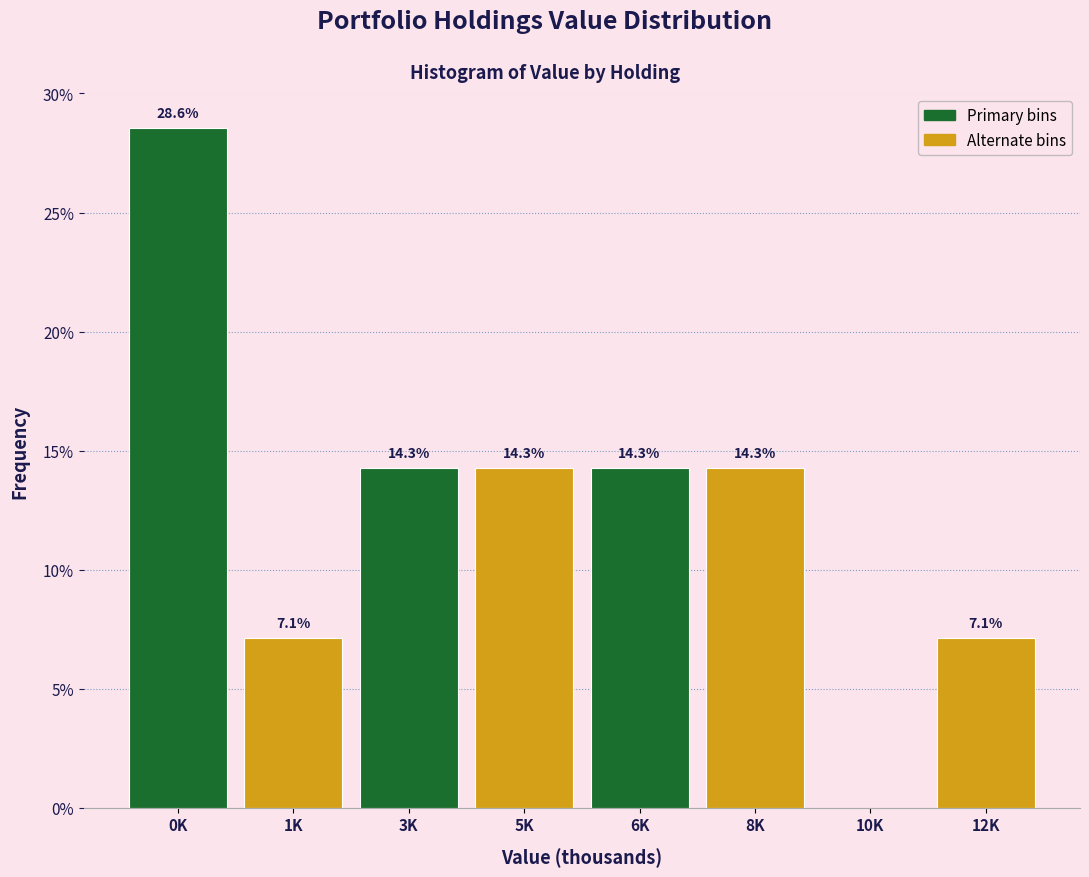

Reading right to left, what are all the values shown in this chart?

12K=7.1	10K=0.0	8K=14.3	6K=14.3	5K=14.3	3K=14.3	1K=7.1	0K=28.6